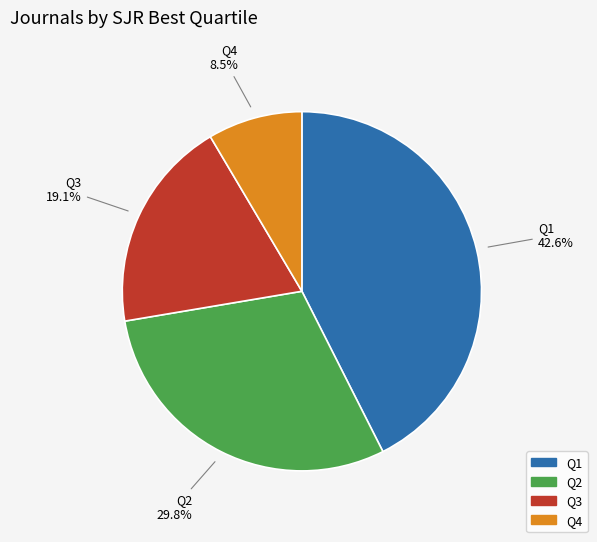

To the nearest percent, what is the difference between the largest and smallest slice percentages?

34%